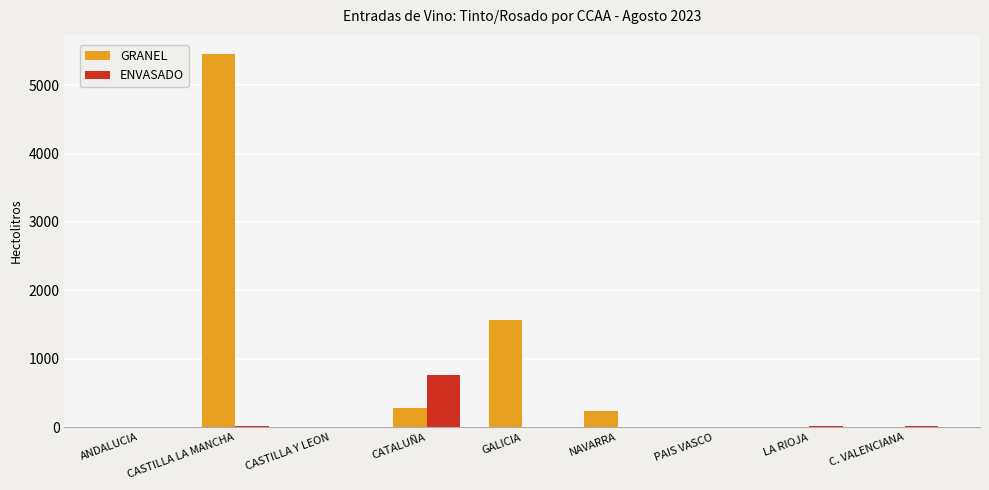

What is the sum of the ENVASADO values at CATALUÑA and GALICIA?

767